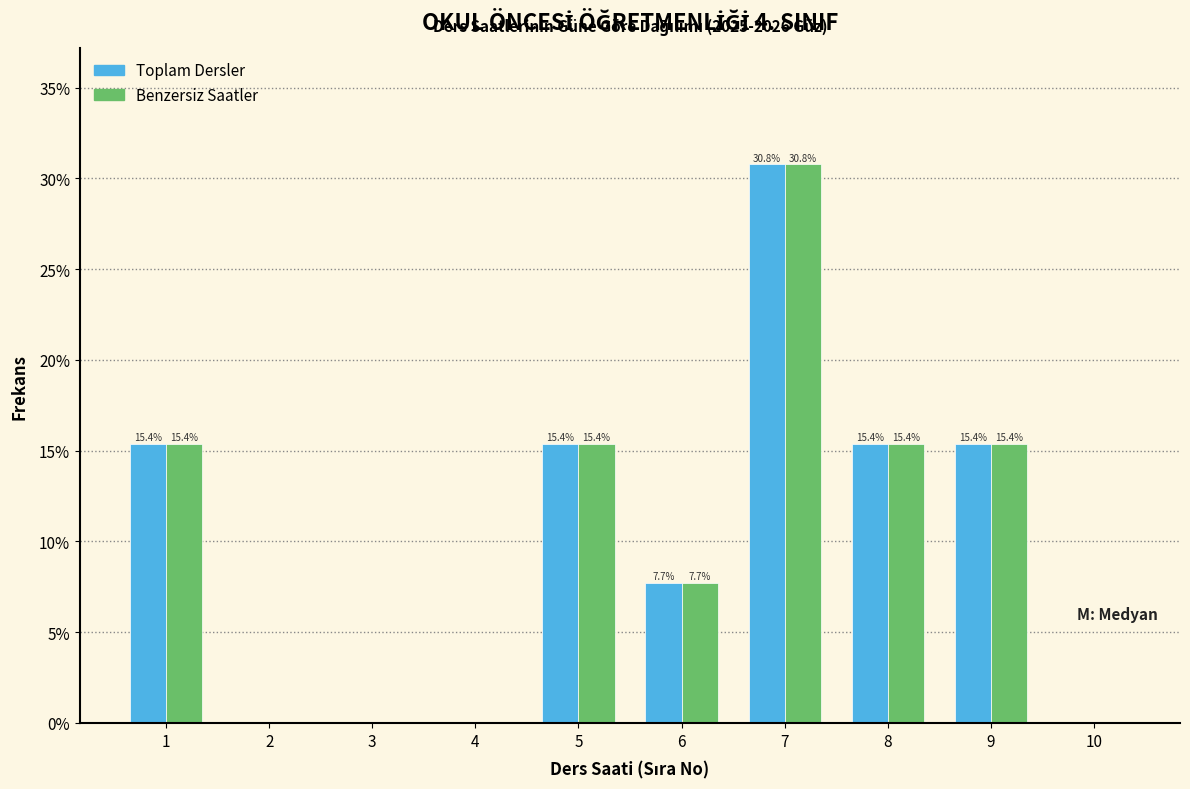

Reading right to left, extract all data points from this chart.

Toplam Dersler: 10=0.0	9=15.4	8=15.4	7=30.8	6=7.7	5=15.4	4=0.0	3=0.0	2=0.0	1=15.4
Benzersiz Saatler: 10=0.0	9=15.4	8=15.4	7=30.8	6=7.7	5=15.4	4=0.0	3=0.0	2=0.0	1=15.4